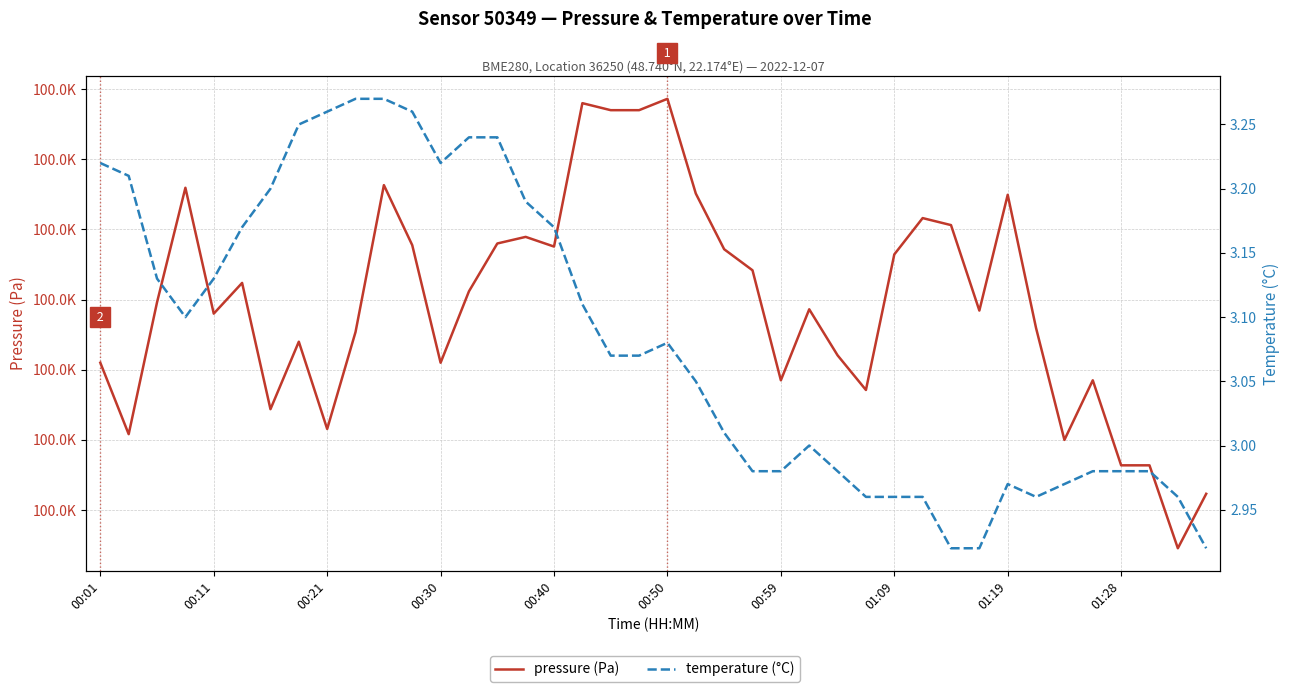

How many values in the temperature (°C) series exceed 3?

23